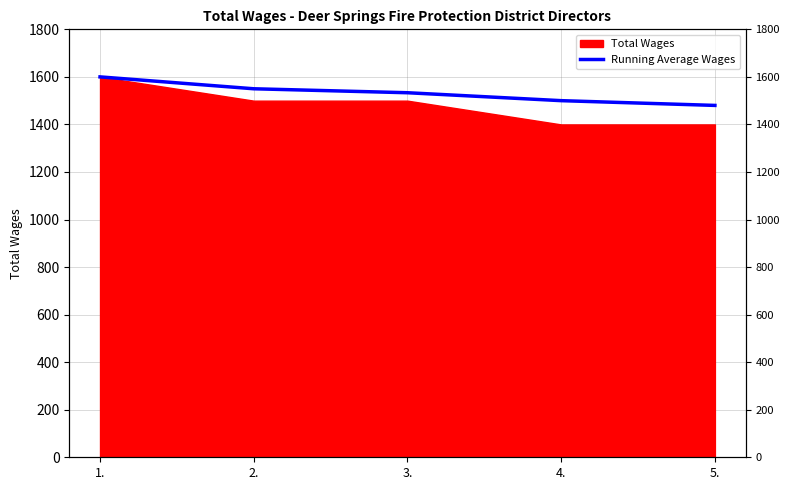

Count the number of categories in the chart.

5